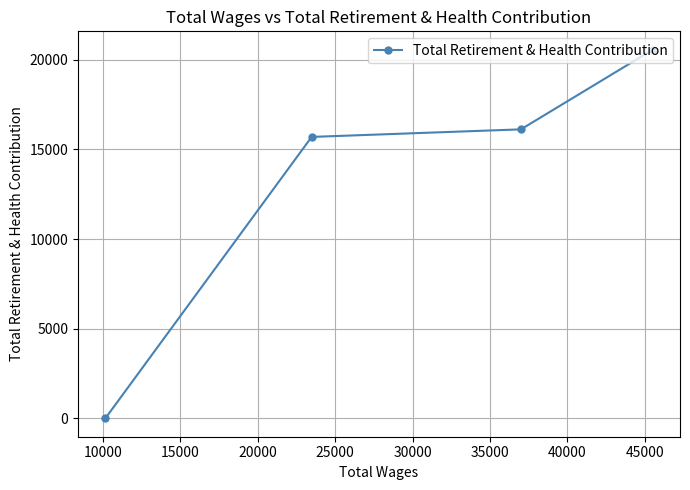

What is the difference between the maximum and second lowest values?

4863